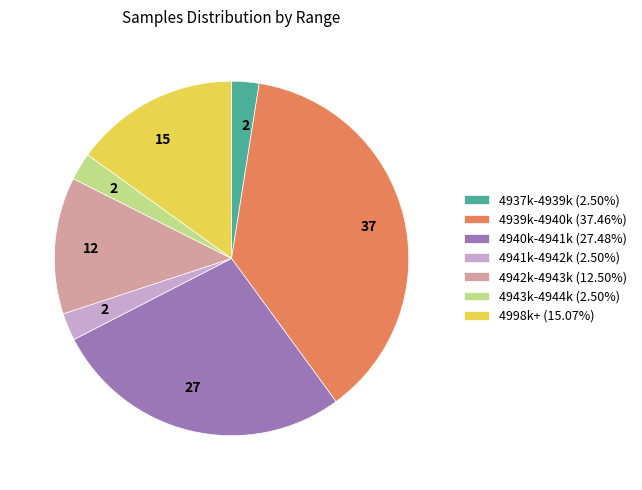

What is the ratio of the value at 4943k-4944k (2.50%) to the value at 4941k-4942k (2.50%)?

1.0